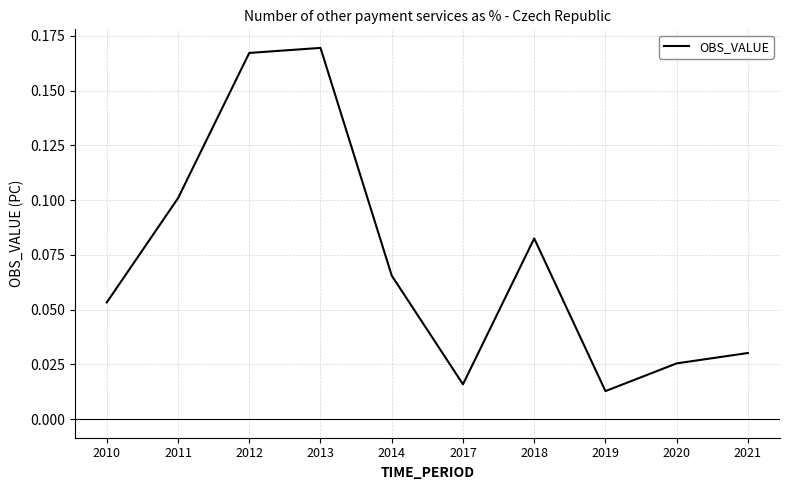

Between 2018 and 2012, which is larger?

2012